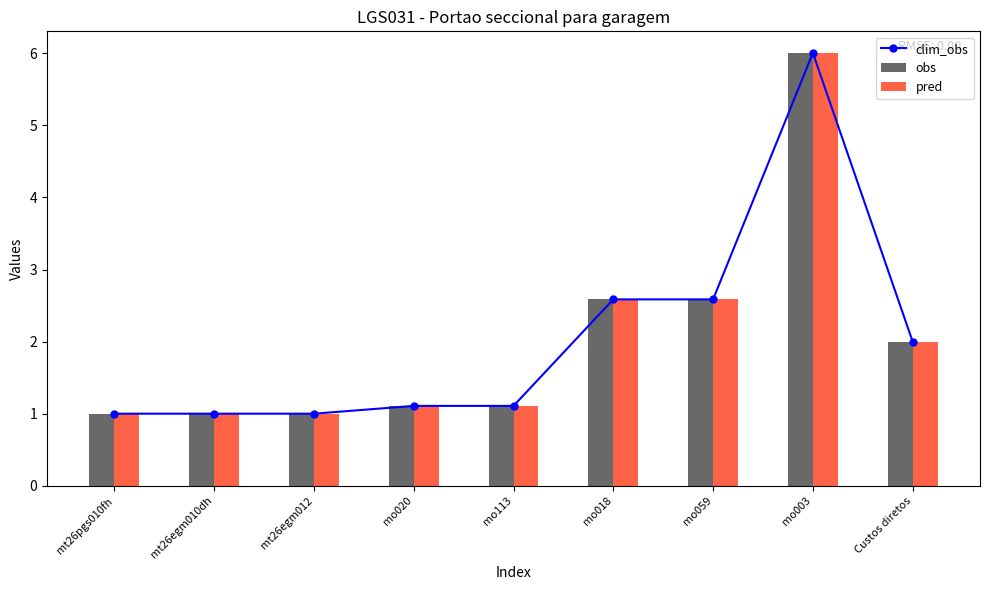

How many groups of bars are there?

9